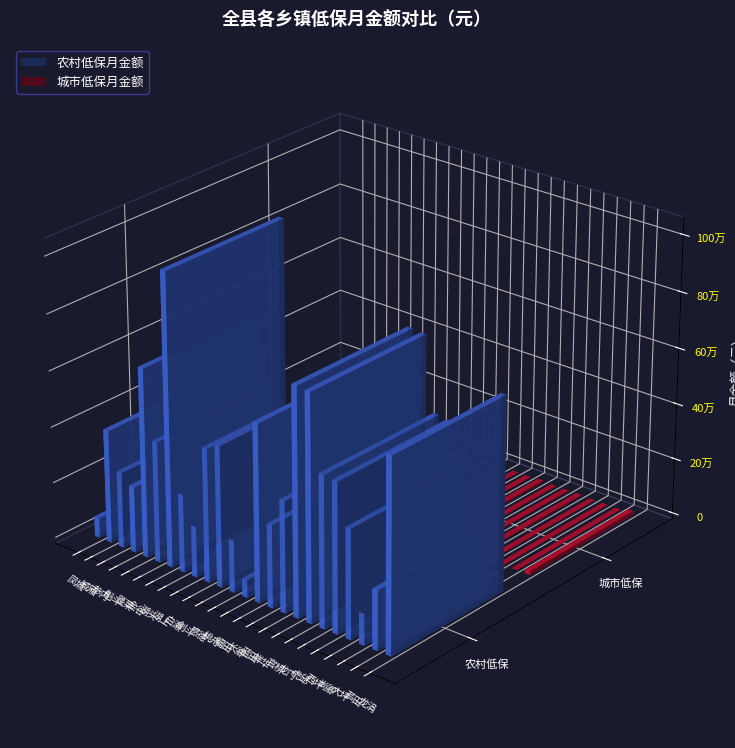

Which has a higher value, 湖上 or 剑斗?

剑斗